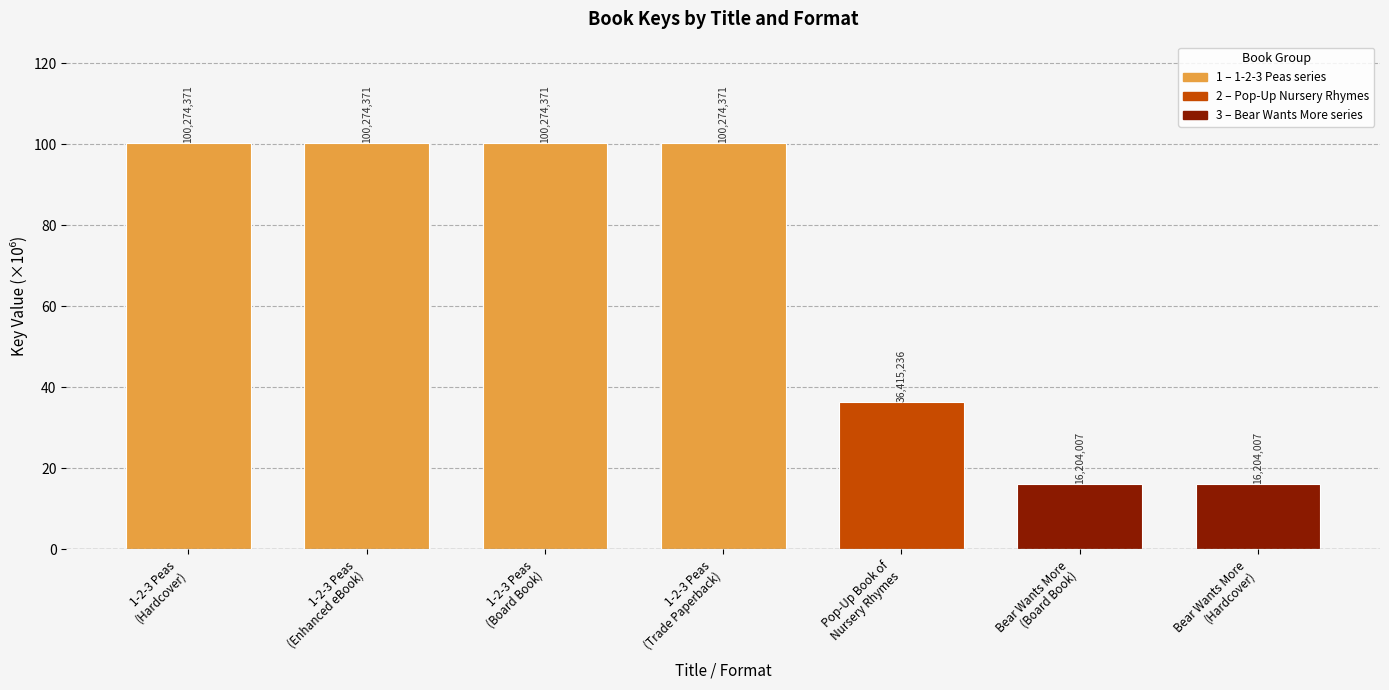

How many categories are shown in the chart?

7